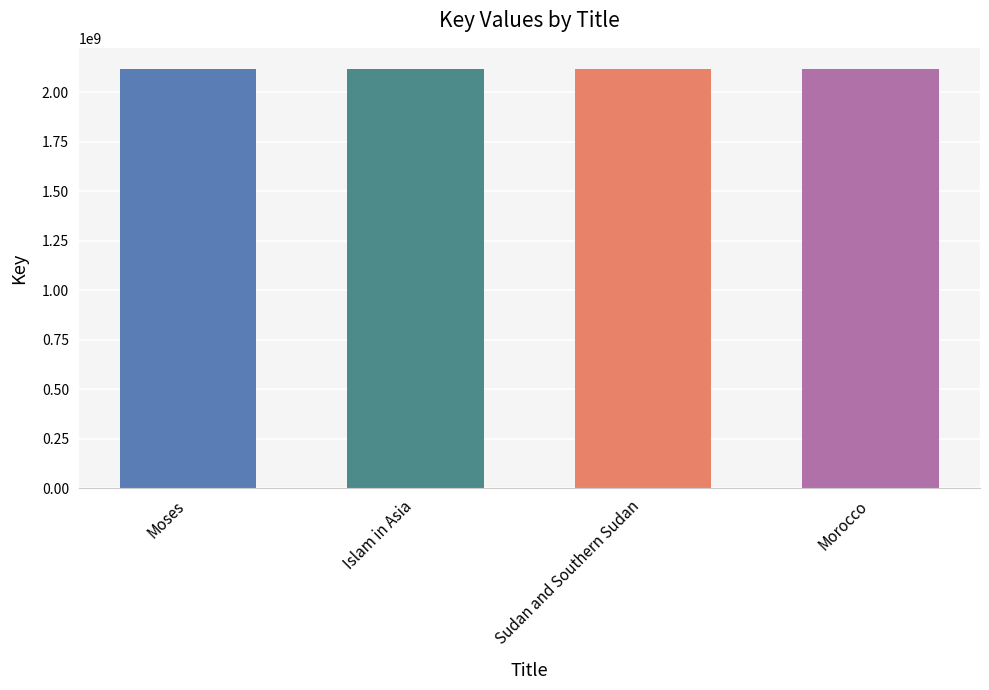

Approximately how many times larger is the value at Sudan and Southern Sudan compared to Morocco?

1.0